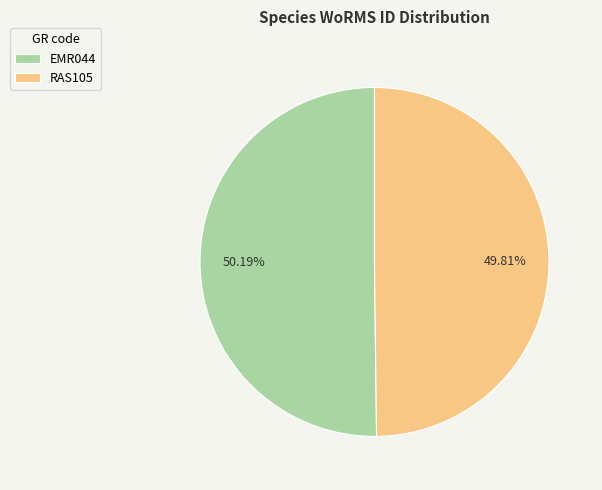

Approximately how many times larger is the value at RAS105 compared to EMR044?

1.0